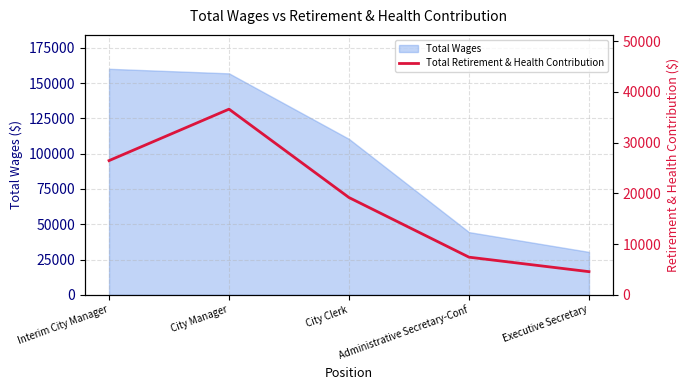

At which category does the chart reach its minimum across all series?

Executive Secretary